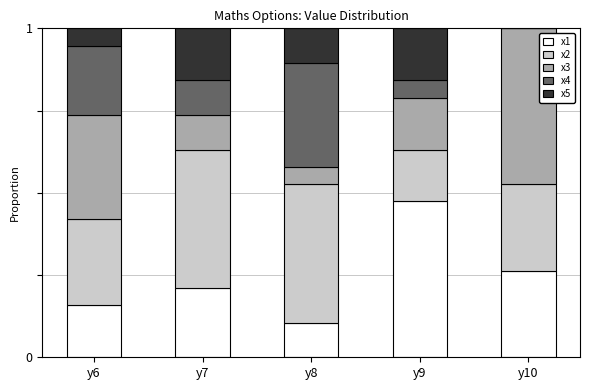

True or false: x1 has a value of 0.3 at y7.

False